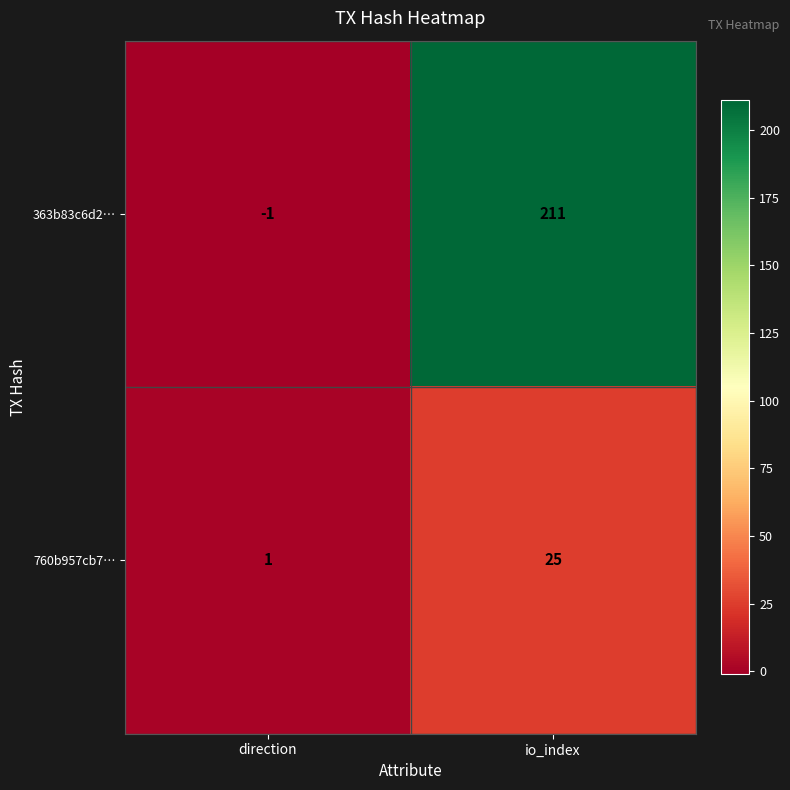

Reading left to right, list all the values displayed in this chart.

363b83c6d2…: -1	211
760b957cb7…: 1	25